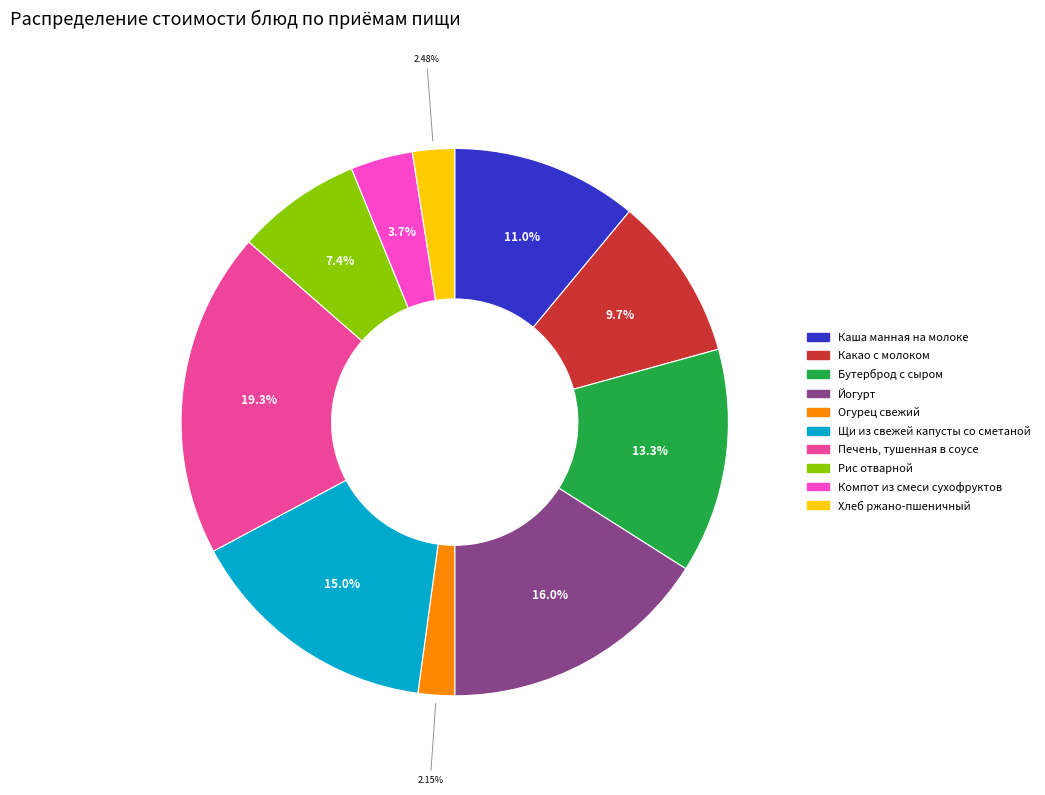

To the nearest percent, what is the difference between the largest and smallest slice percentages?

17%